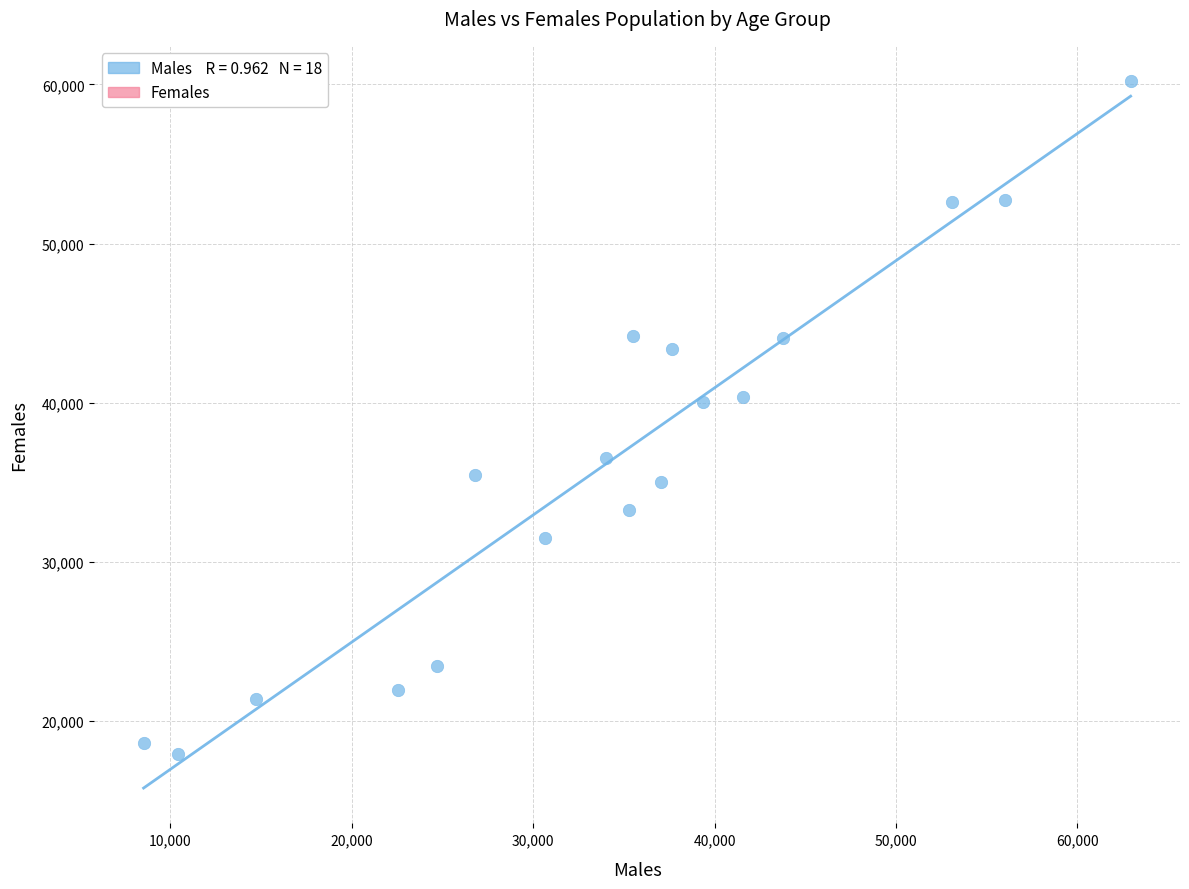

What is the range of X values (max minus min)?

54404